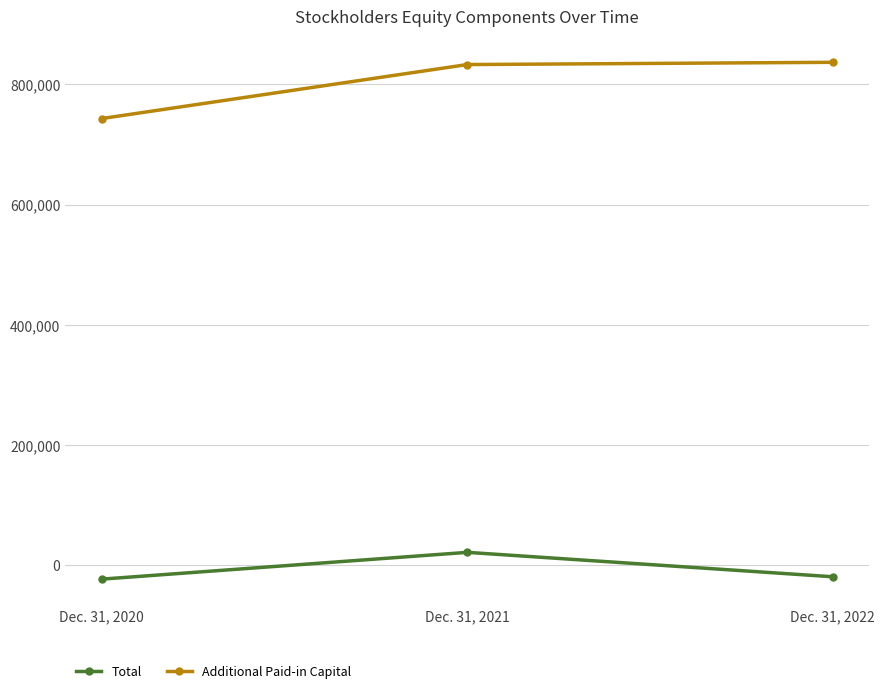

At which category is the sum across all series the highest?

Dec. 31, 2021